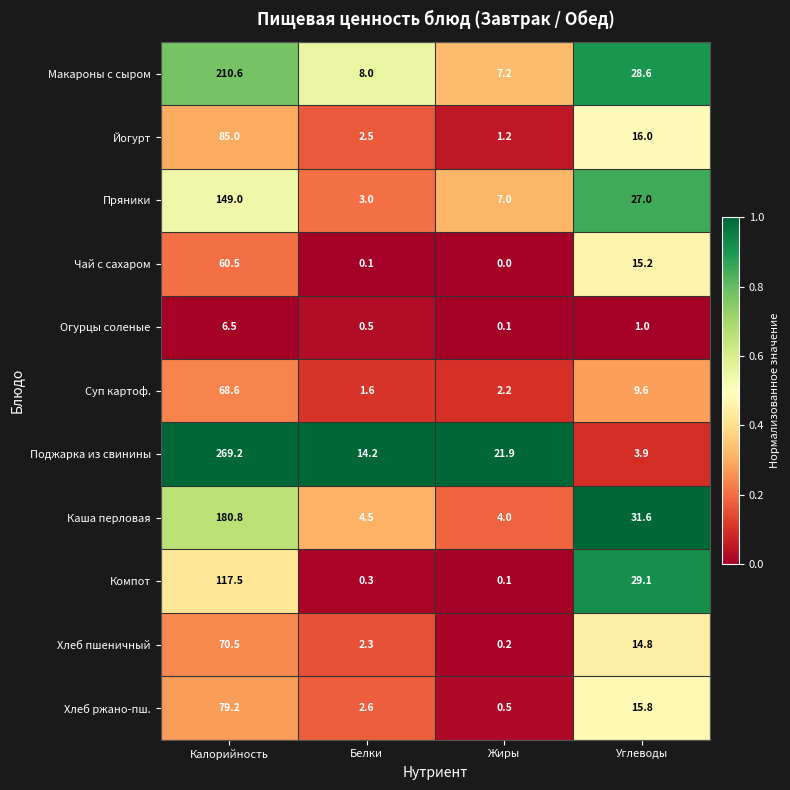

At which category is the sum across all series the highest?

Калорийность